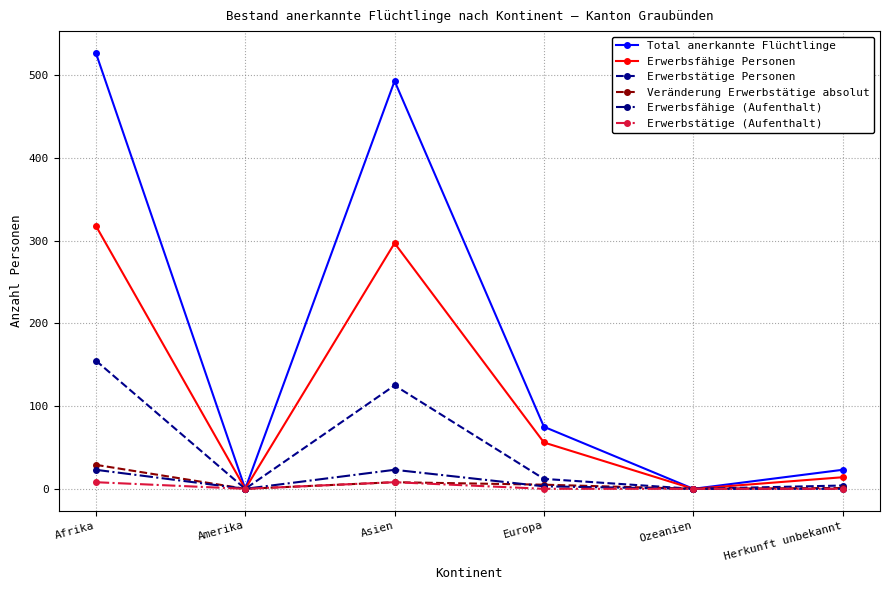

Where does the Total anerkannte Flüchtlinge series first go above 75?

Afrika